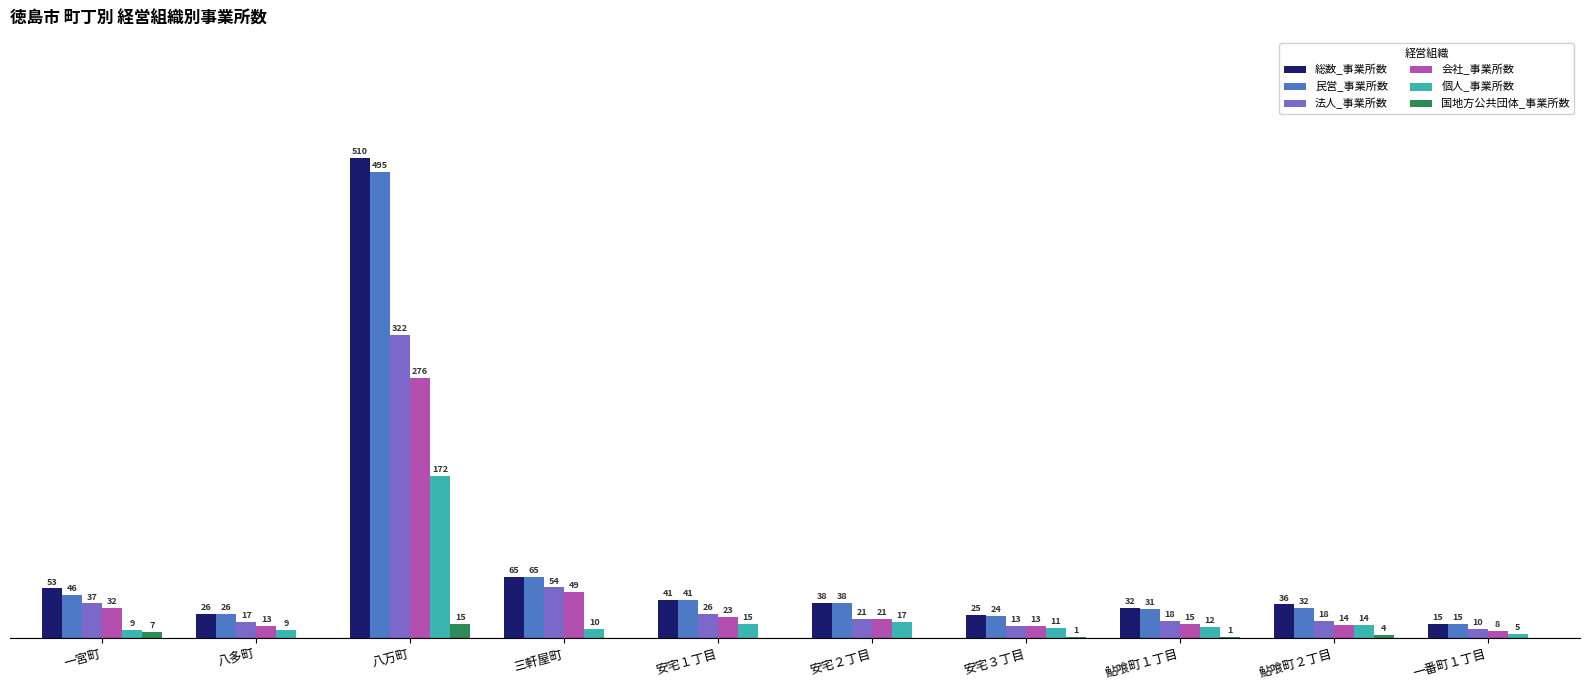

Where does the 会社_事業所数 series first go above 21?

一宮町